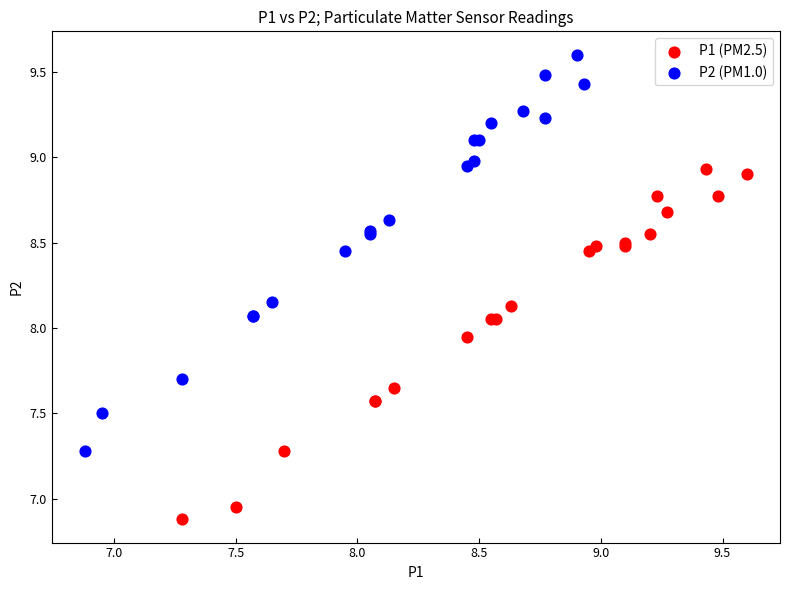

Which series has the widest spread of Y values?

P2 (PM1.0)